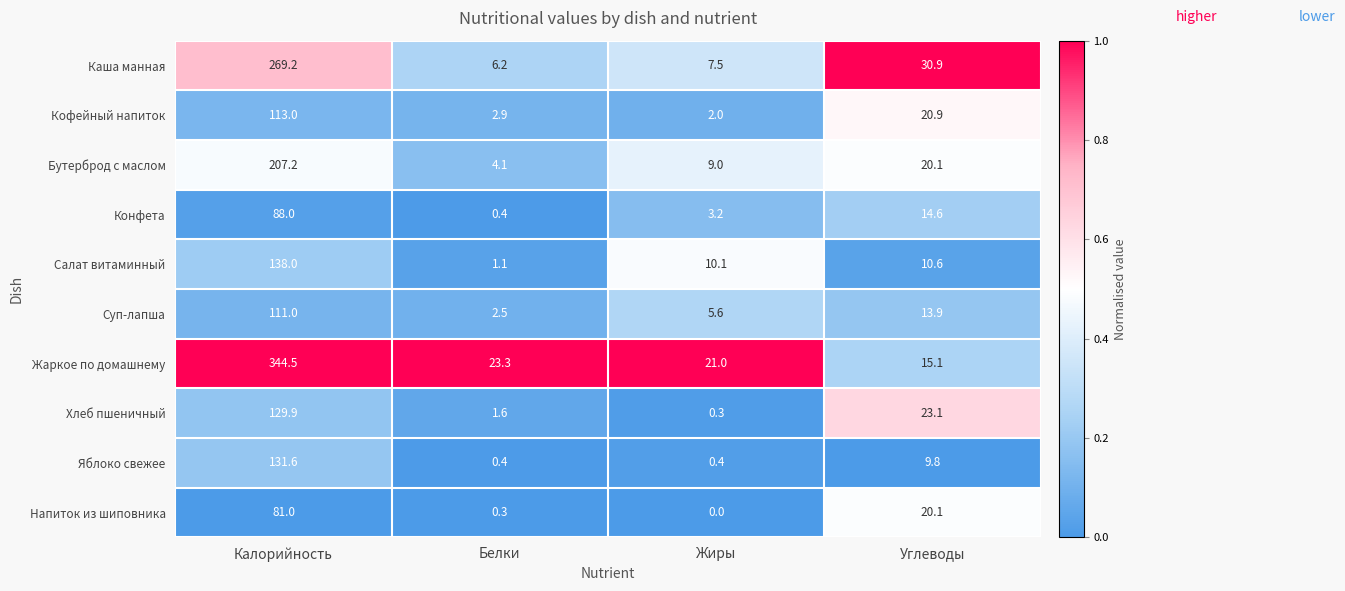

The Напиток из шиповника series shows -49.8 at Жиры. True or false?

False